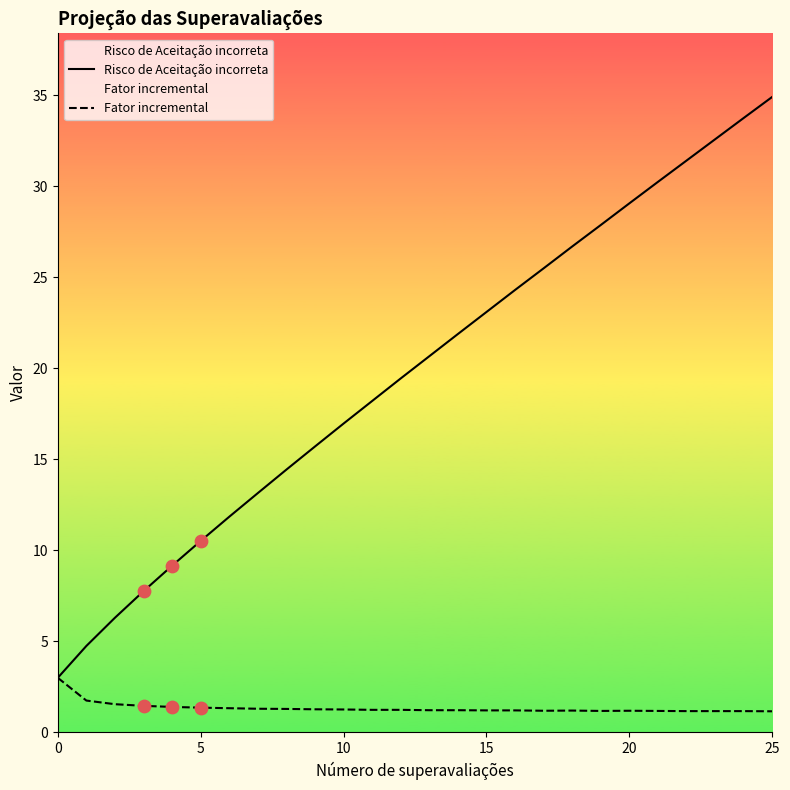

At how many categories does at least one series exceed 26?

8